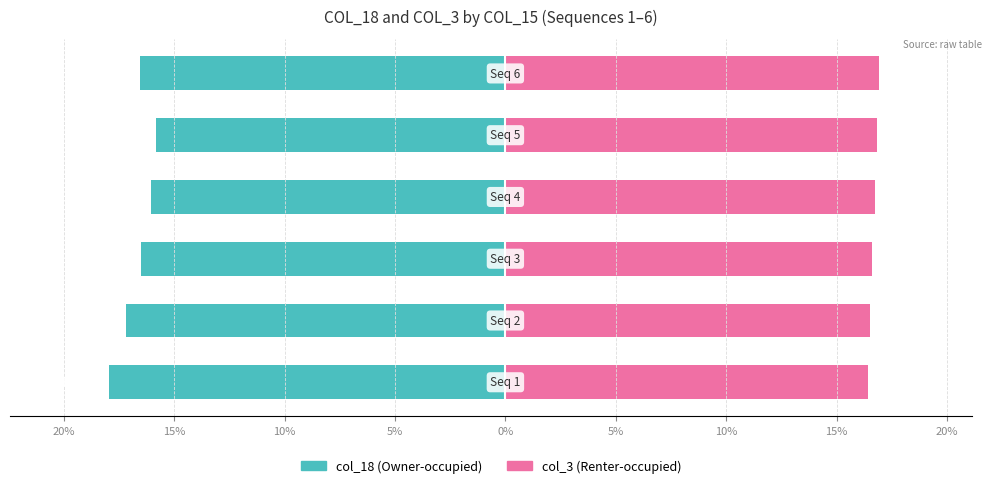

How many bars are there in each group?

2